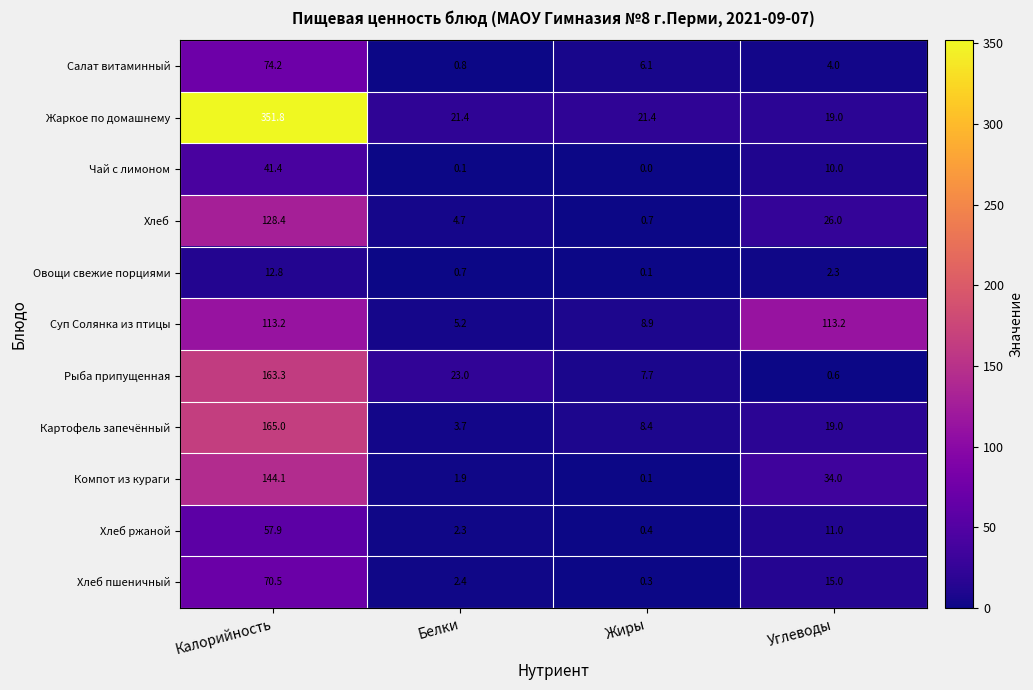

What is the difference between the Хлеб ржаной values at Углеводы and Белки?

8.7